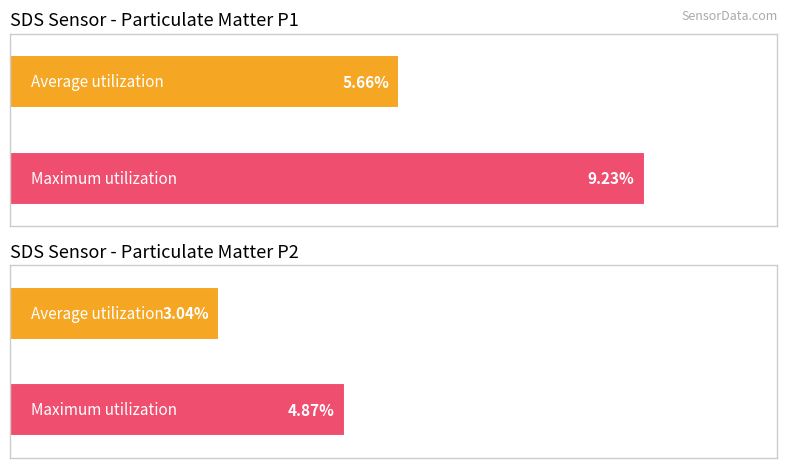

True or false: Average utilization has a value of 2.8 at 28.

False